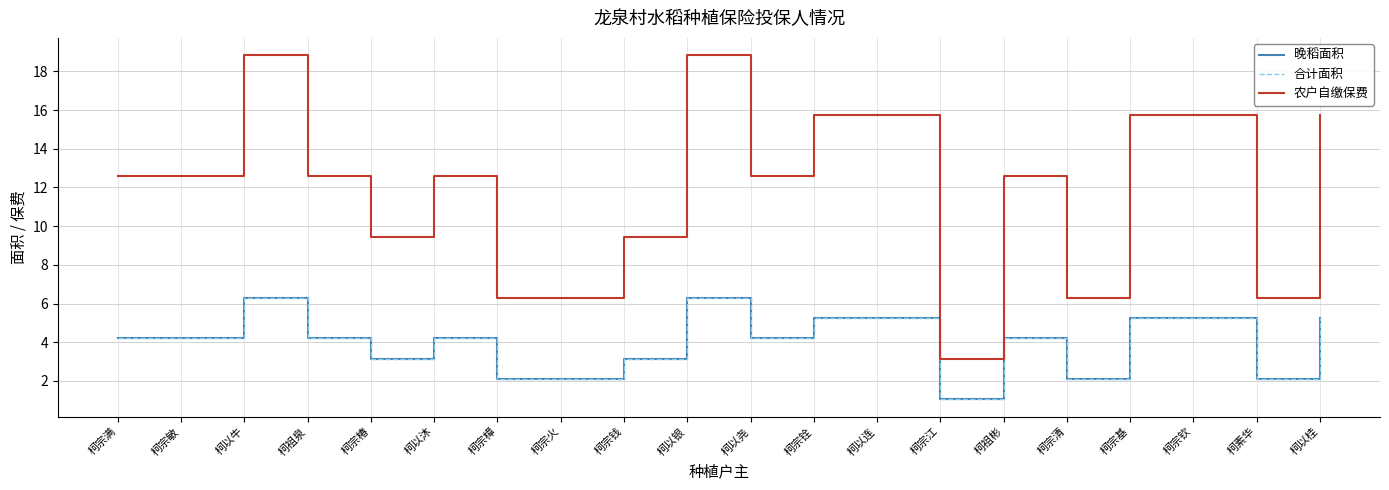

Does the chart have visible grid lines?

Yes